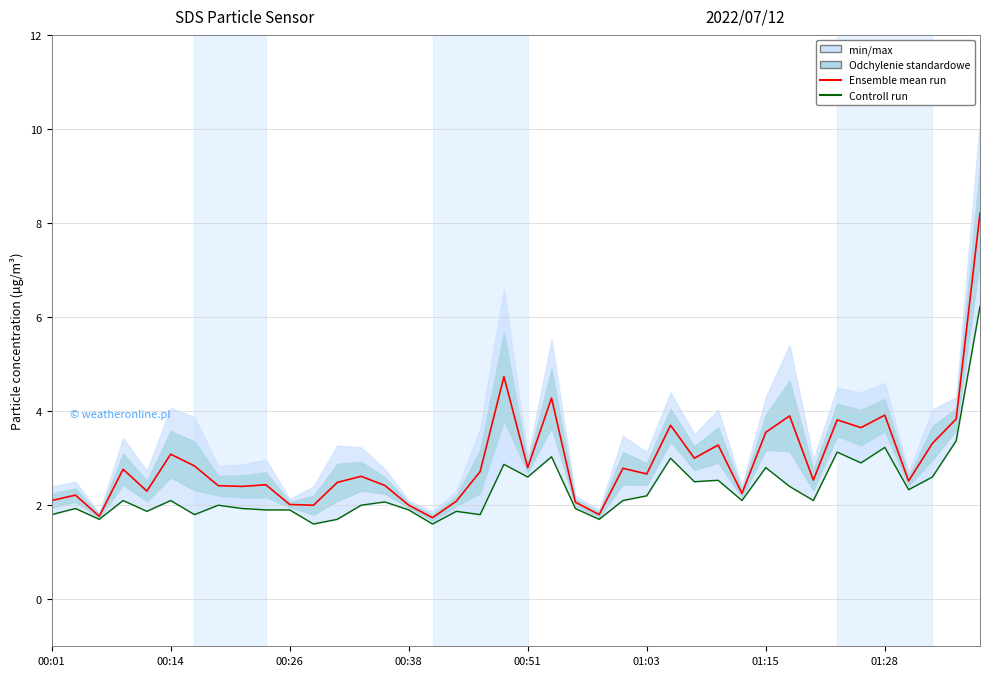

How many categories are shown in the chart?

40